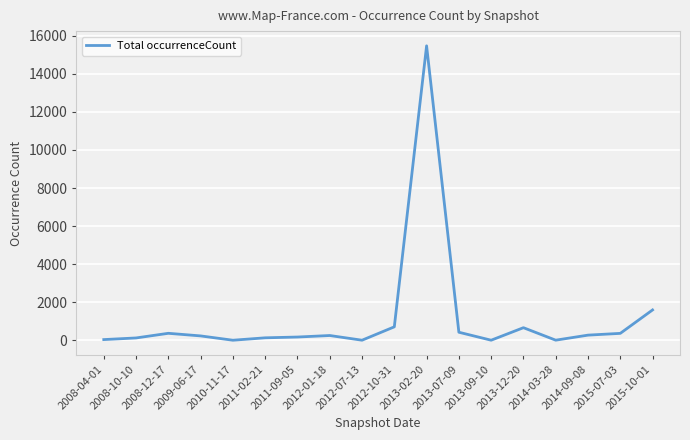

What is the maximum value shown in the chart?

15473